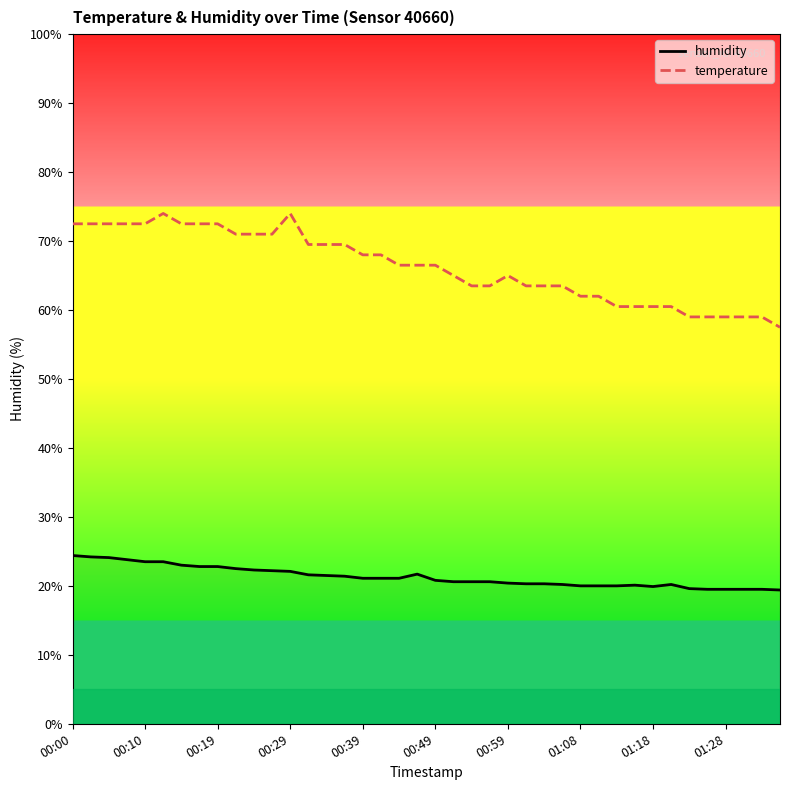

At how many categories does at least one series exceed 72?

10